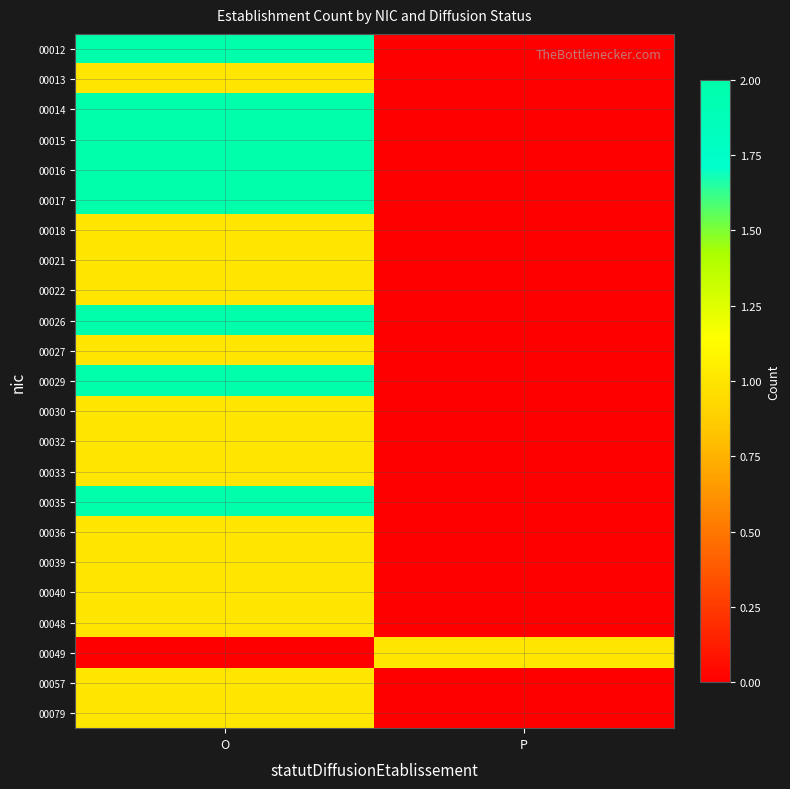

What is the maximum value shown in the chart?

2